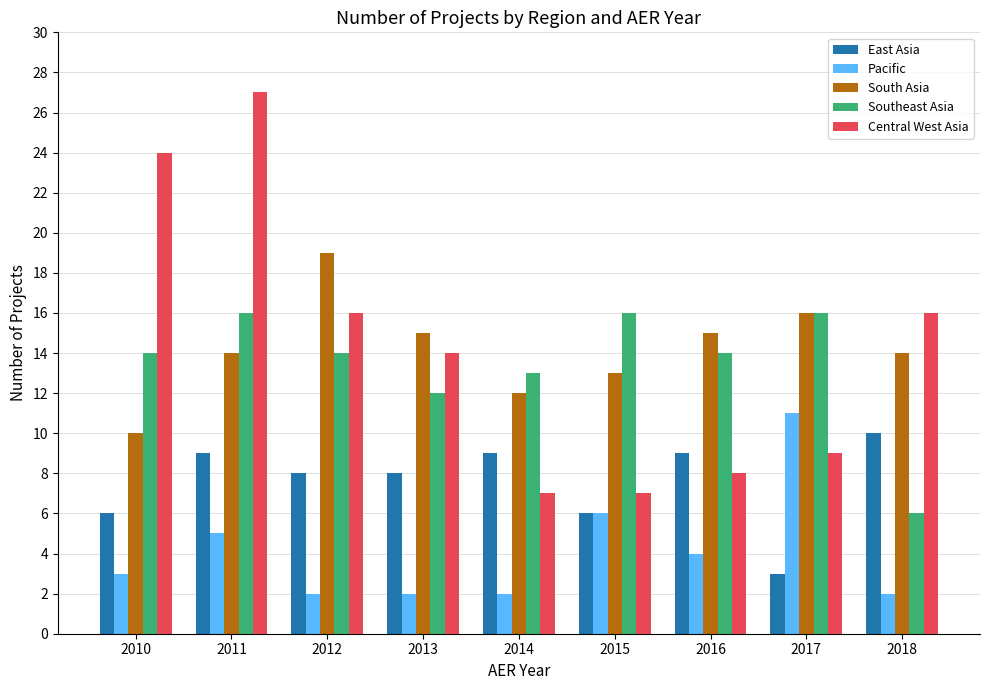

True or false: Central West Asia has a value of 24 at 2010.

True